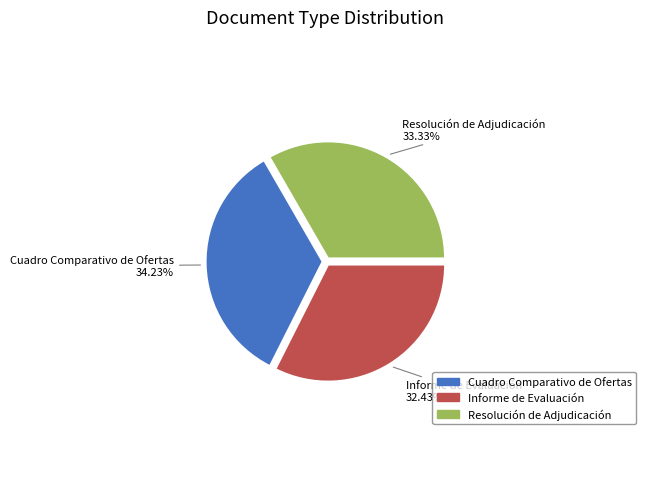

What percentage is the Cuadro Comparativo de Ofertas slice, to the nearest percent?

34%